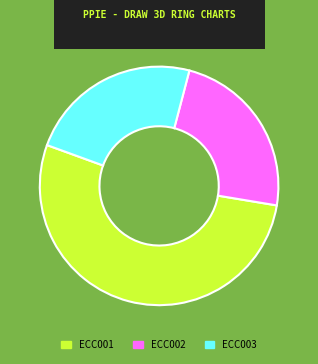

Does ECC003 account for over 50% of the chart?

No